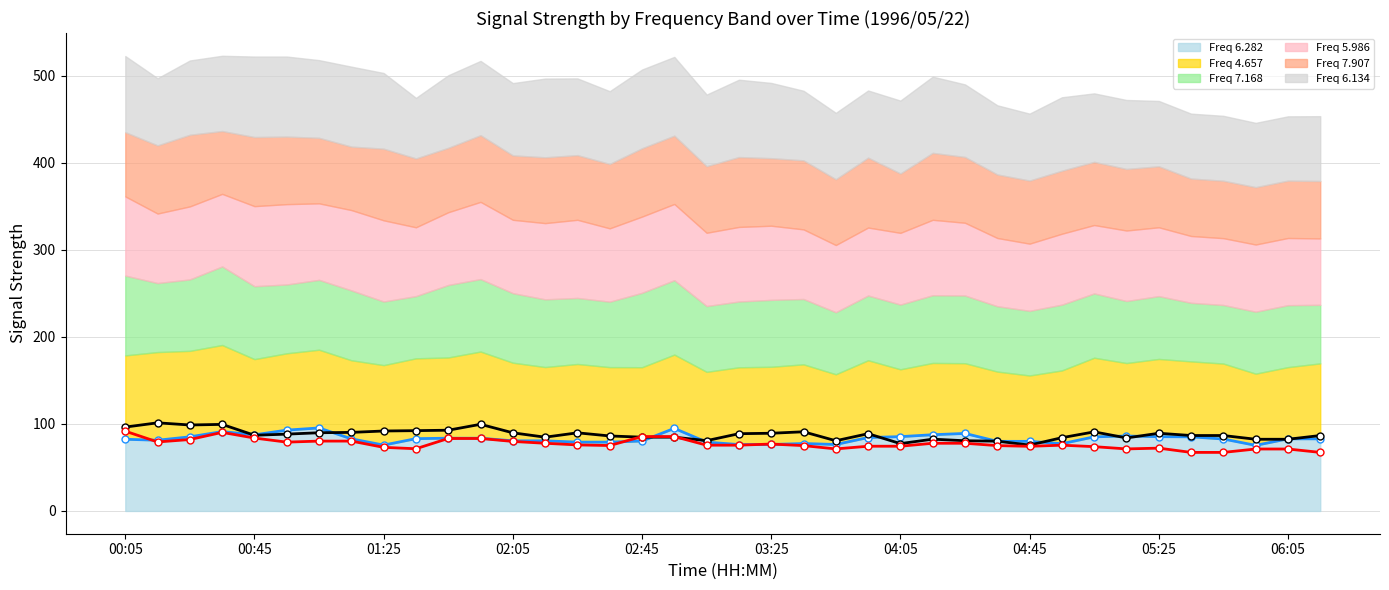

At which label does 6.282 (line) first exceed 82?

00:05